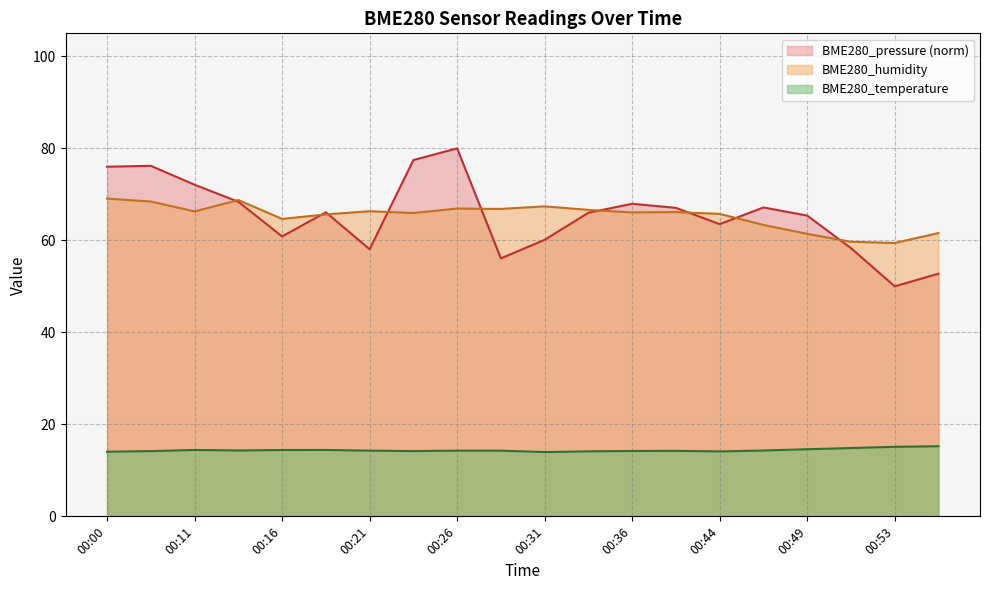

What is the sum of the BME280_temperature values at 00:19 and 00:51?

29.3